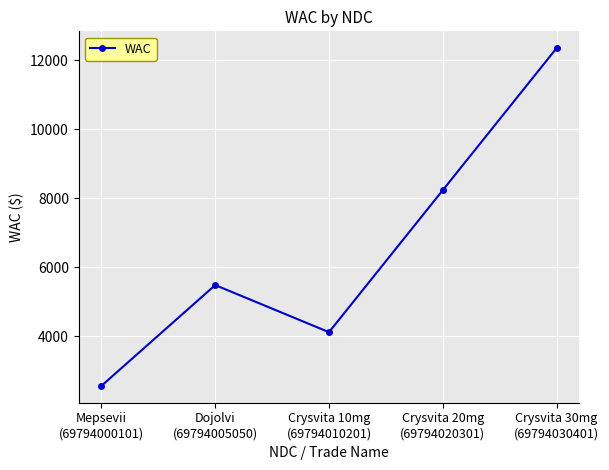

Reading left to right, transcribe all the data shown in this chart.

2560	5481	4116	8232	12348